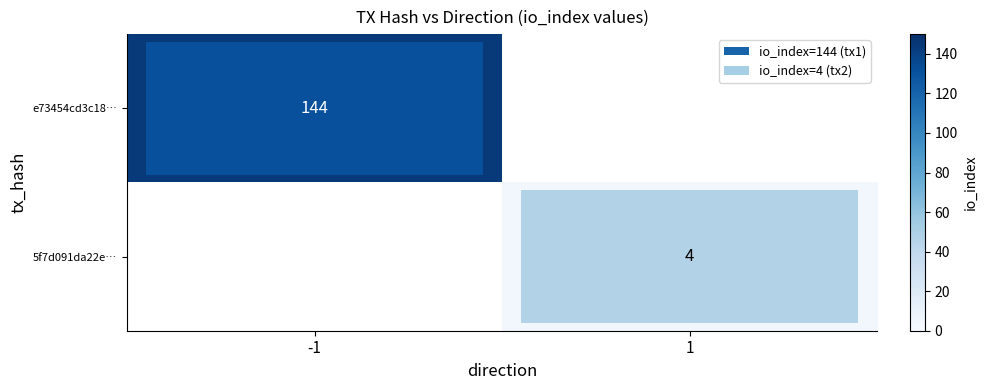

Is the value of 5f7d091da22e… at 1 greater than the value of e73454cd3c18… at -1?

No